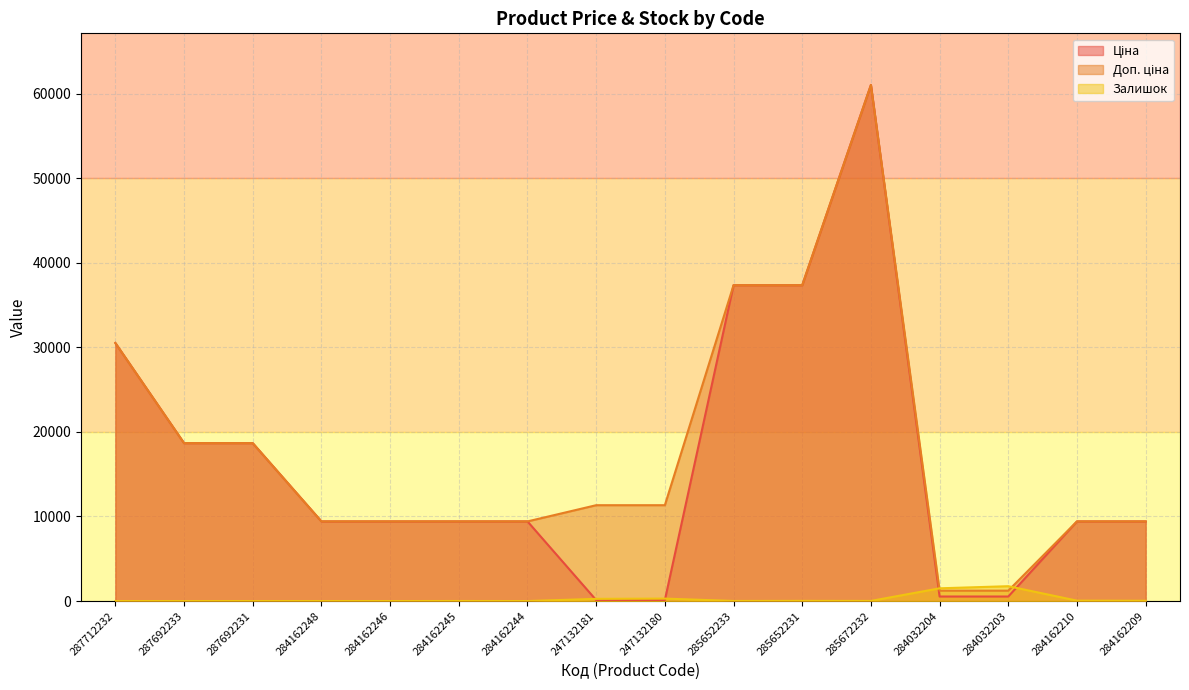

At which label does Ціна reach its peak?

285672232